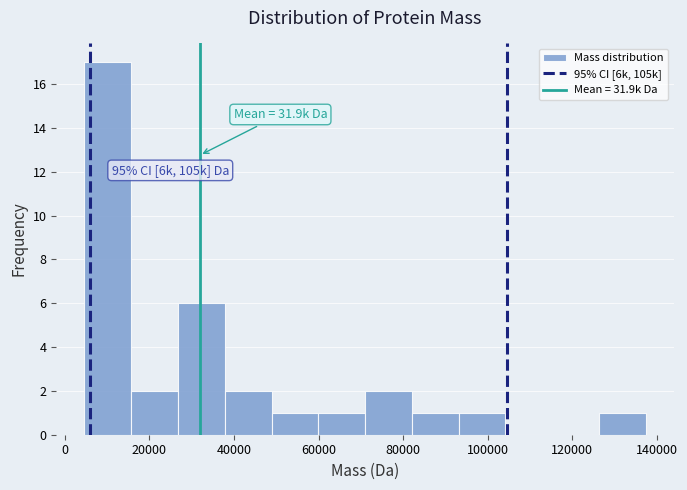

Which range on the x-axis has the tallest bar?

4000 to 16000